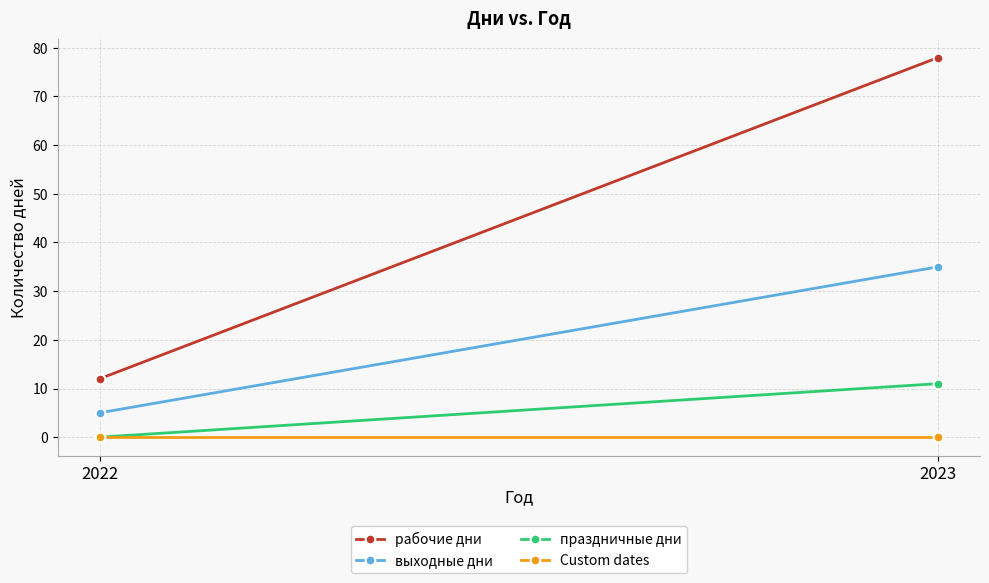

Is it true that праздничные дни equals 4 at 2022?

False